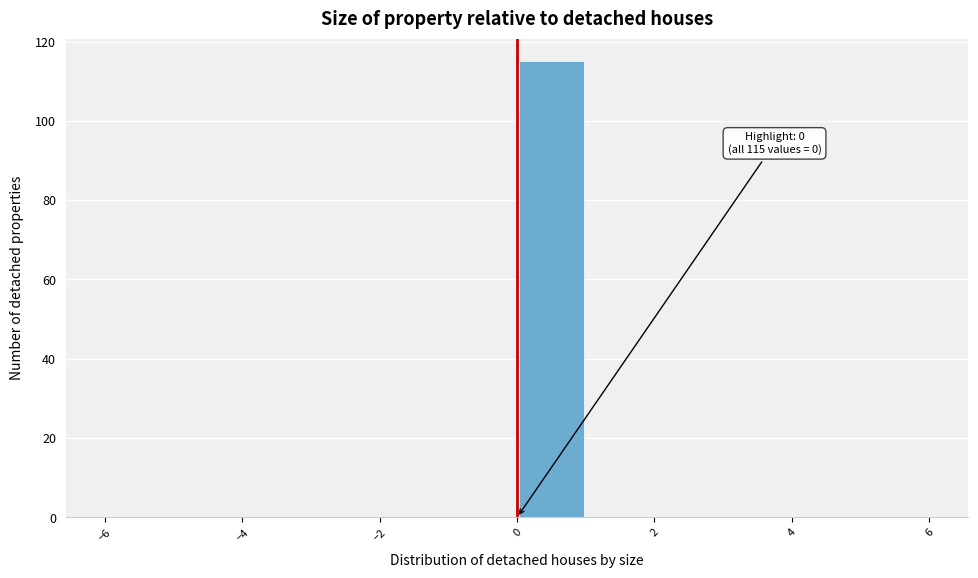

Which range on the x-axis has the tallest bar?

0 to 1